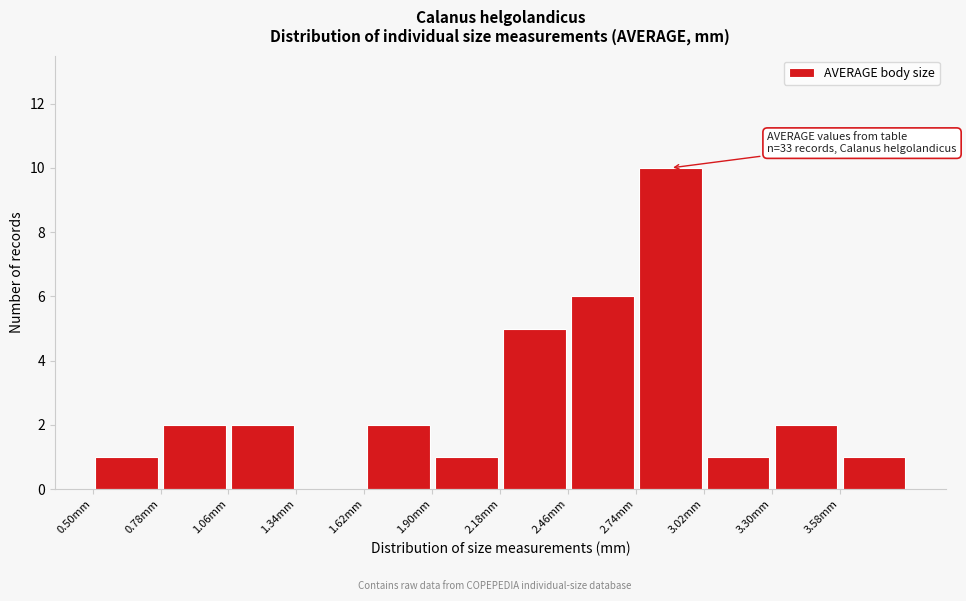

Which range on the x-axis has the tallest bar?

2.74 to 3.02